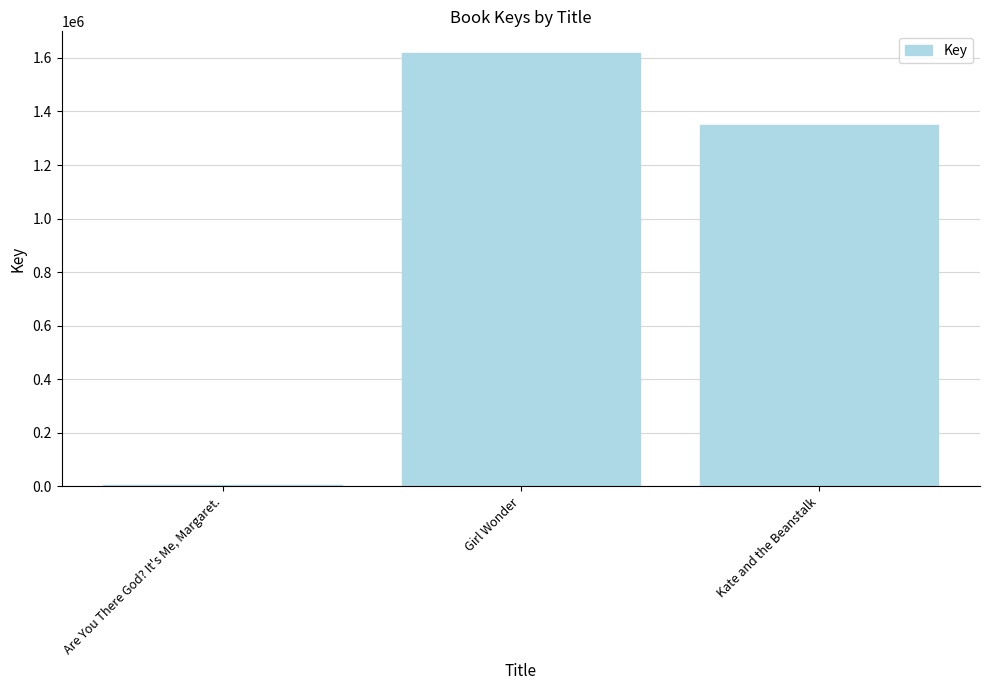

Read the value at Are You There God? It's Me, Margaret., to the nearest 50.

6600